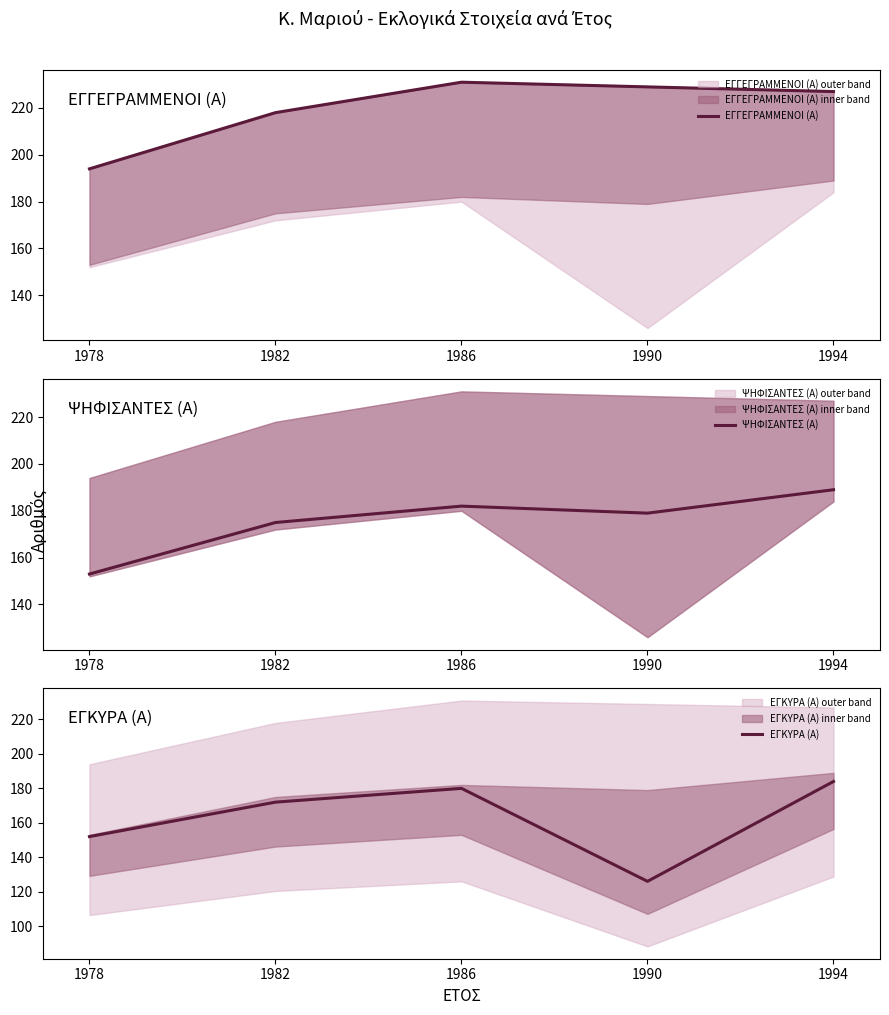

How many lines are shown in the chart?

3